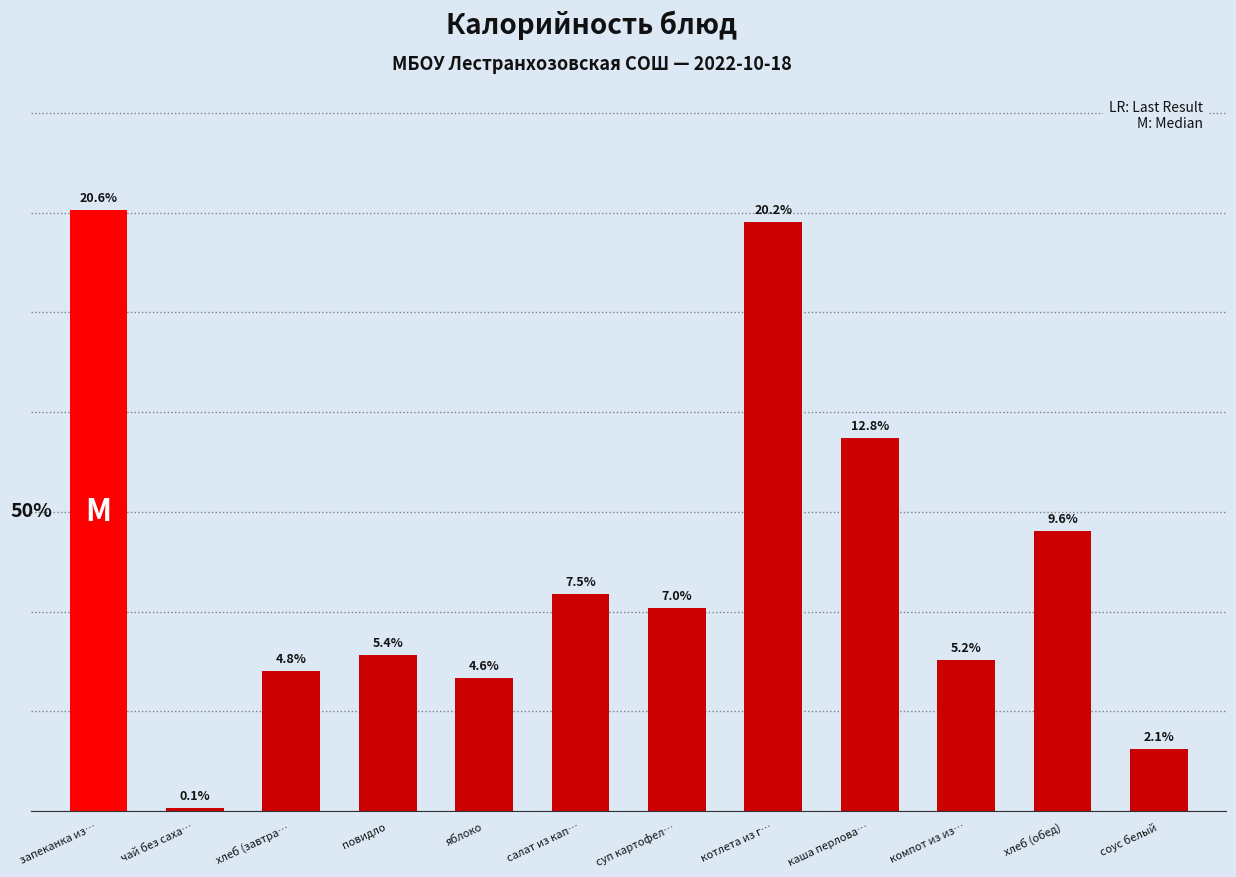

Are the bars horizontal?

No